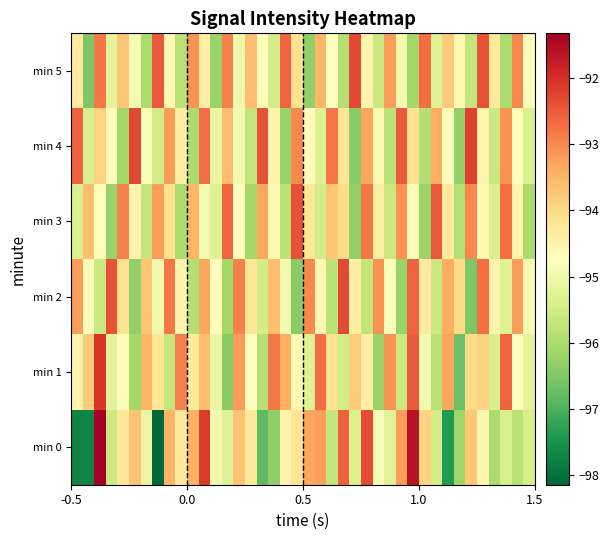

Which series has the largest range (max minus min)?

min 0